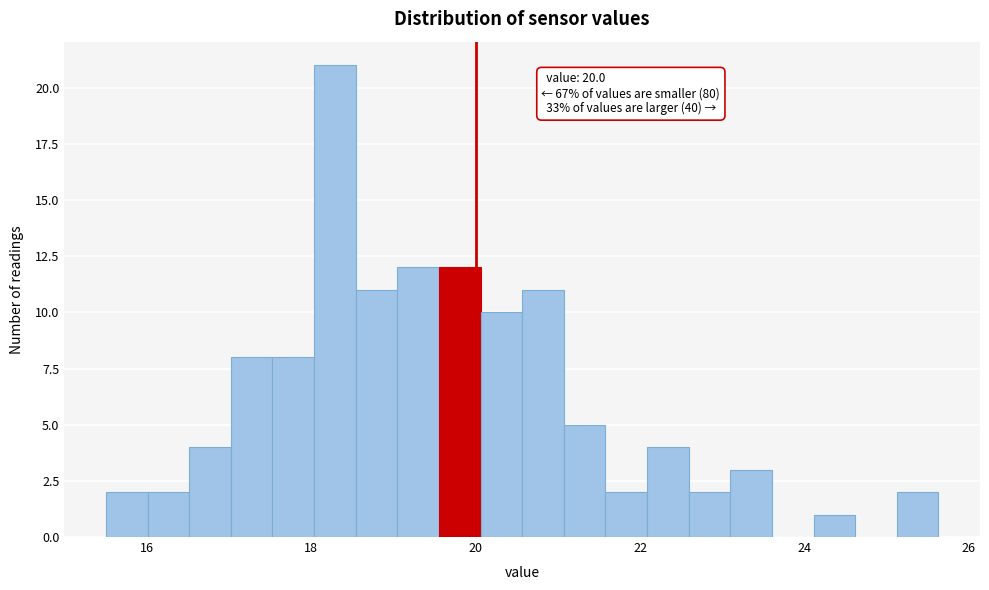

Around what value on the x-axis is the tallest bar? Give the approximate position of its centre, as read against the axis.

18.2